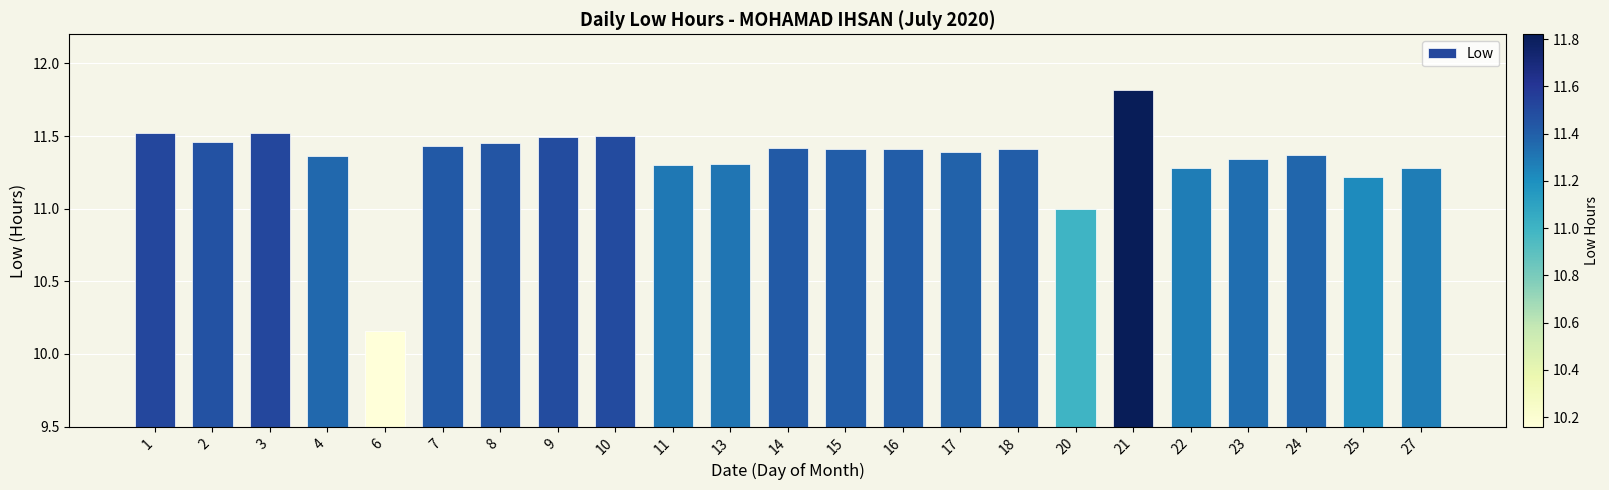

Approximately how many times larger is the value at 1 compared to 7?

1.0